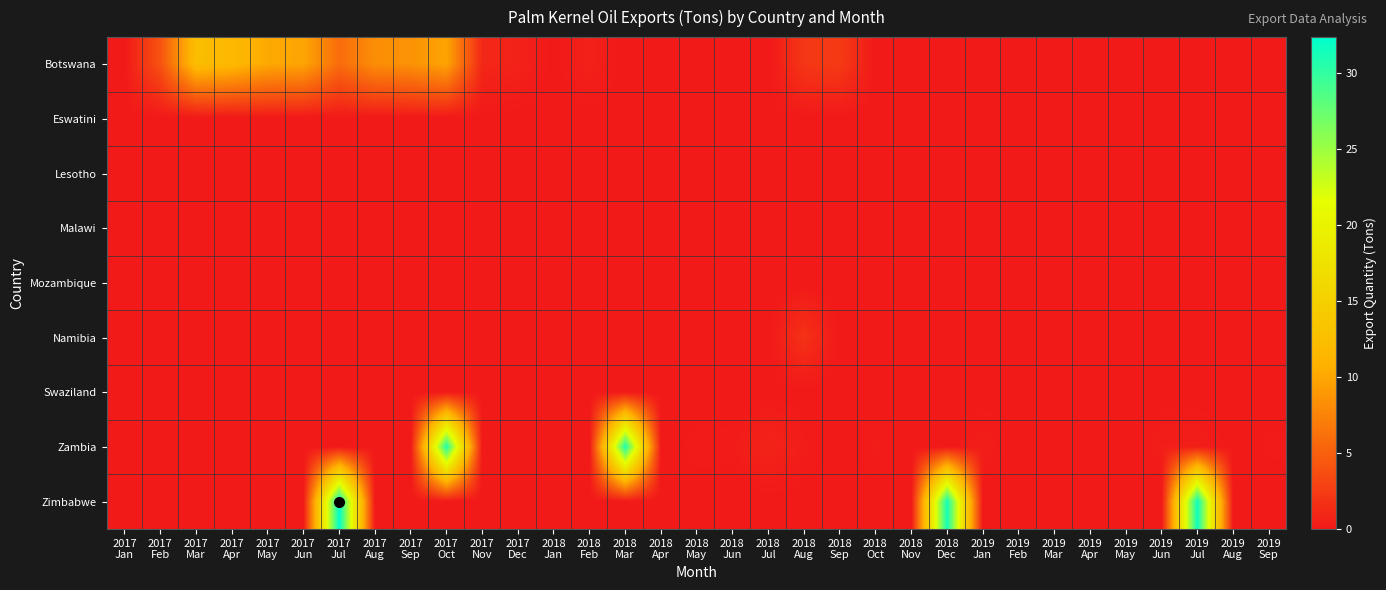

At how many categories does at least one series exceed 9?

9